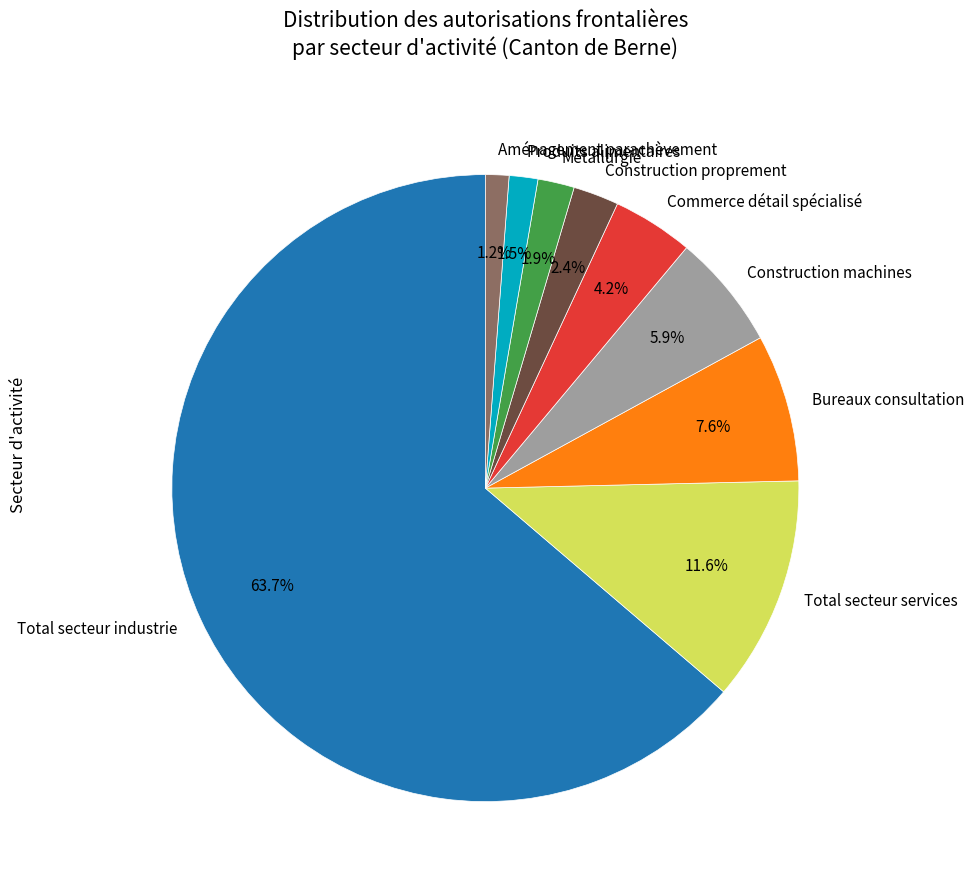

Which slice is the largest?

Total secteur industrie